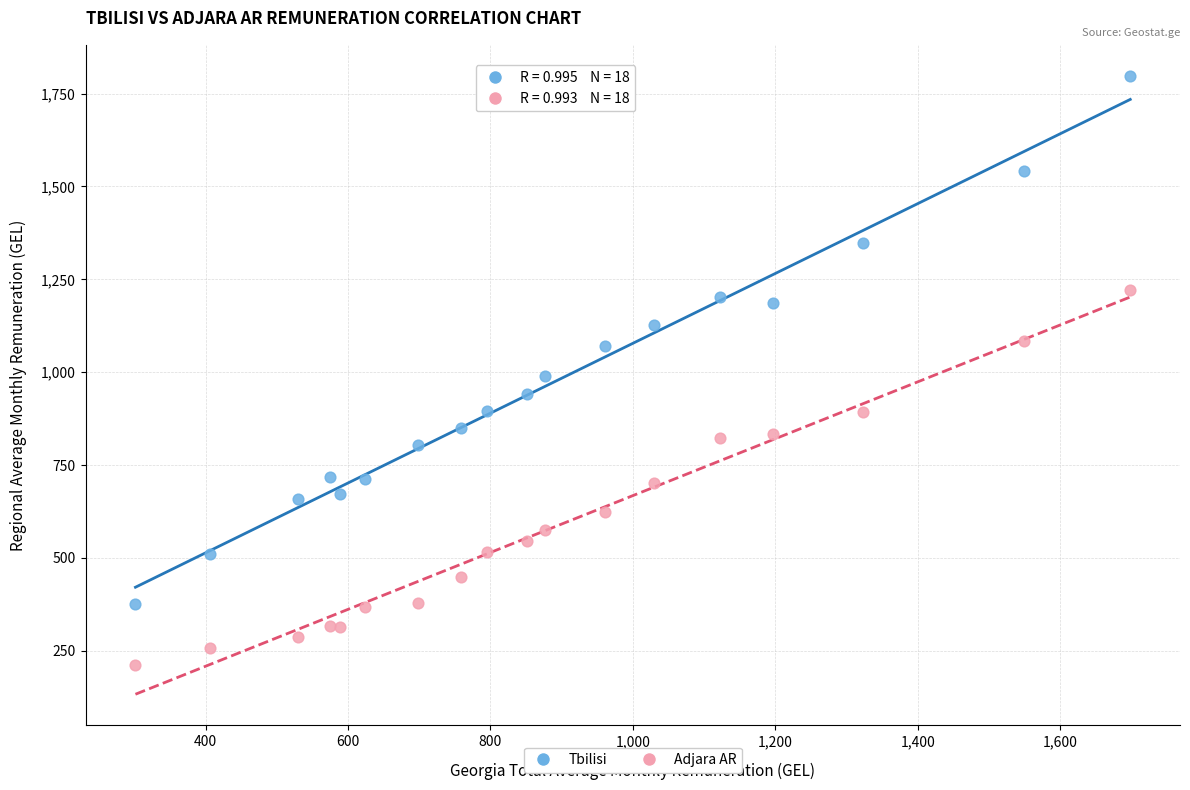

Which series reaches the minimum Y coordinate?

Adjara AR